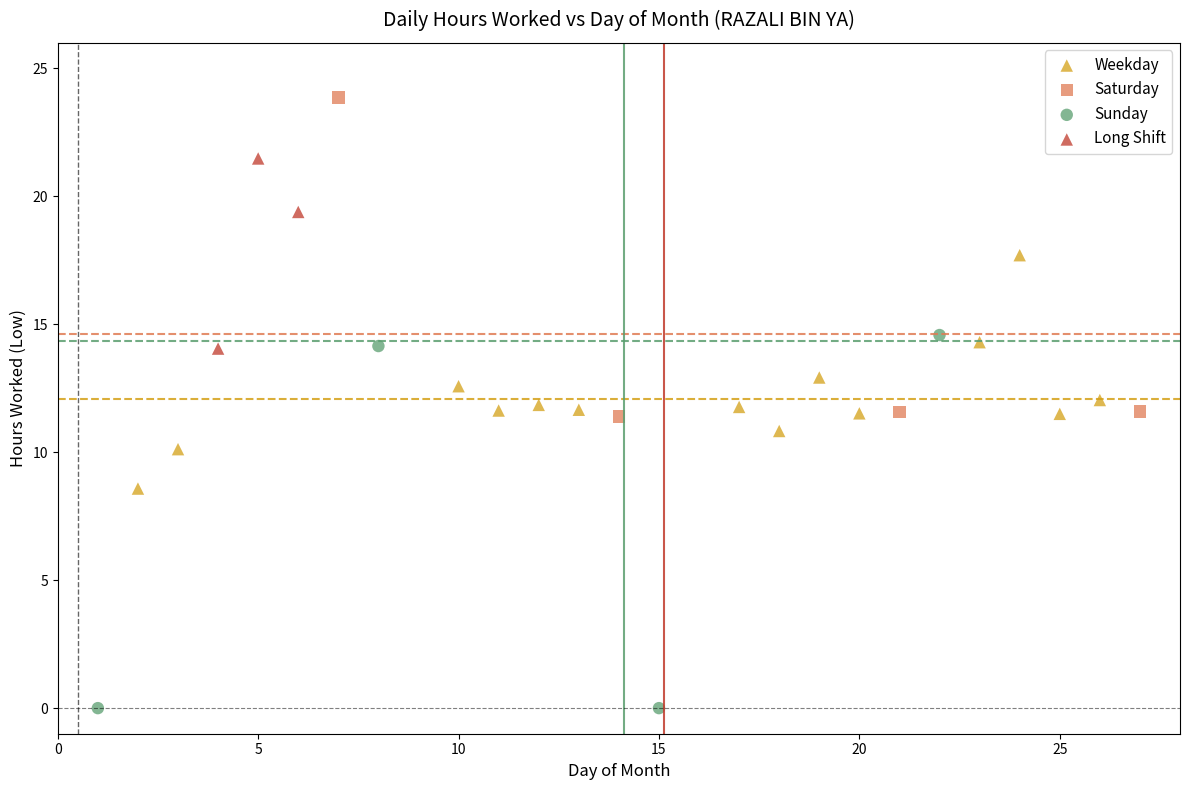

Which series contains the lowest Y value?

Sunday